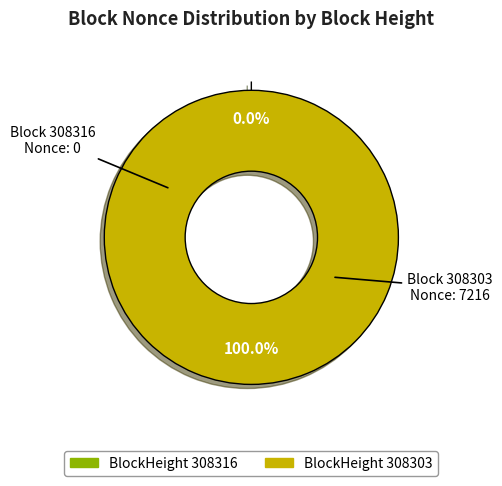

Rank the categories by value from highest to lowest.

308303, 308316